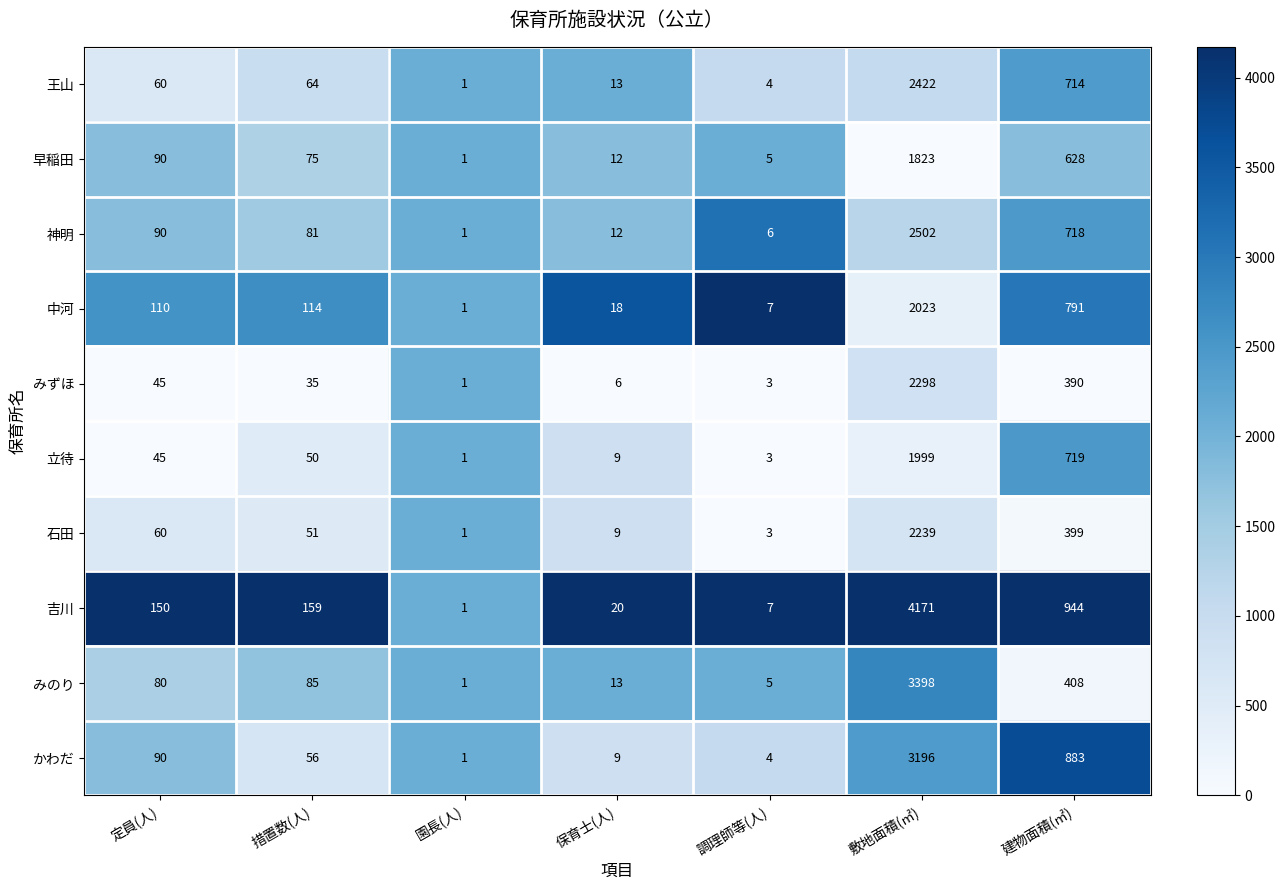

What is the difference between the second highest and second lowest values in the 中河 series?

784